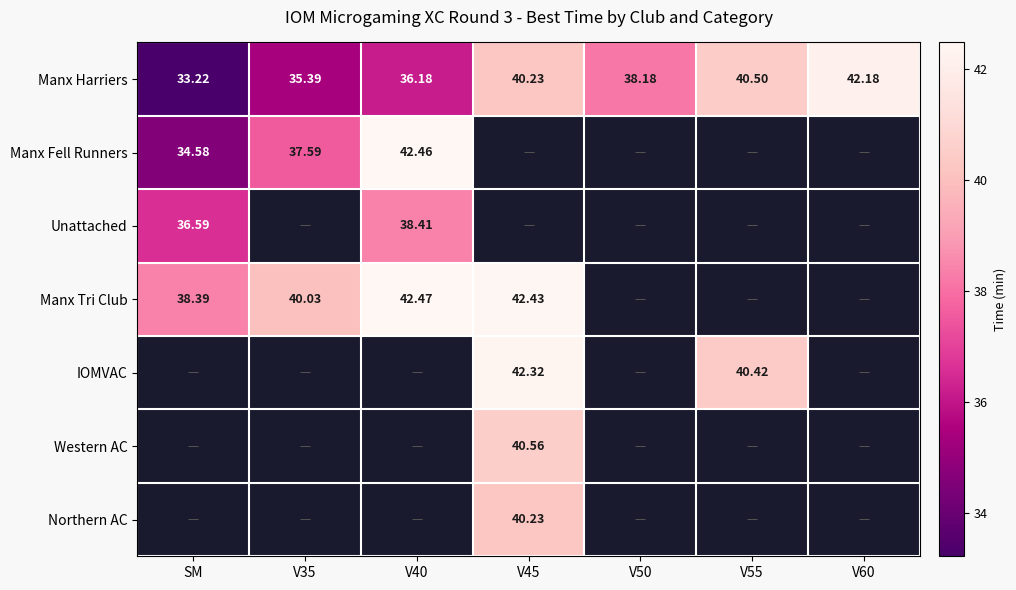

What is the difference between the maximum and minimum values in the Manx Harriers series?

9.0